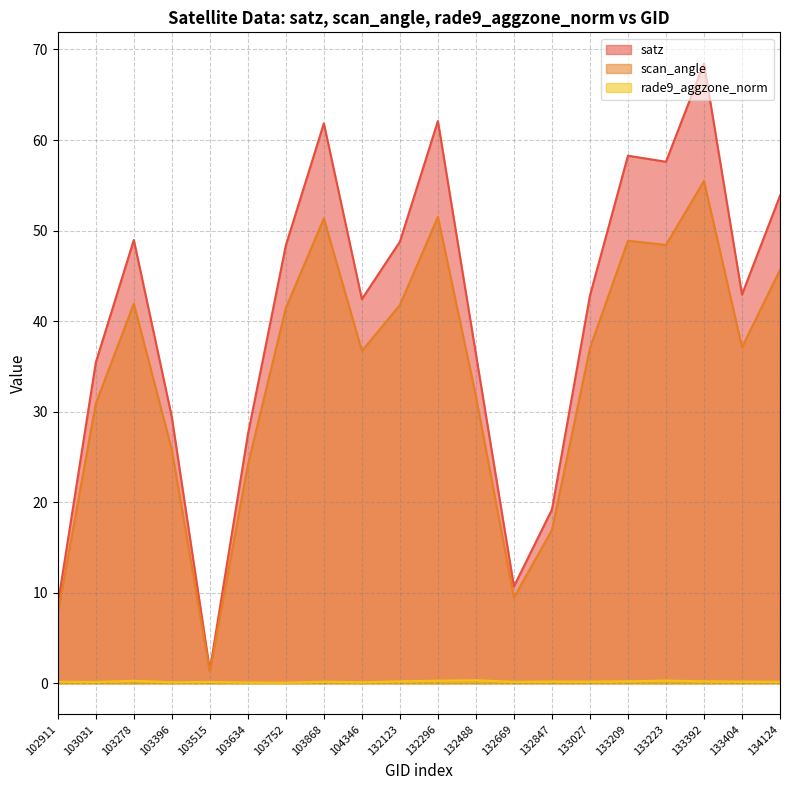

True or false: satz has a value of 53.9 at 134124.

True